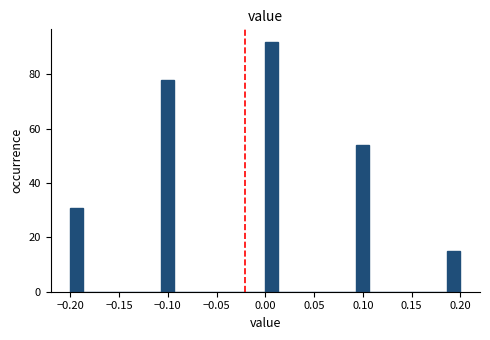

Around what value on the x-axis is the tallest bar? Give the approximate position of its centre, as read against the axis.

0.005